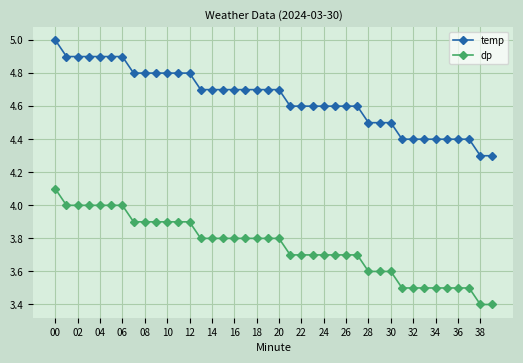

True or false: dp and temp cross at least once.

False